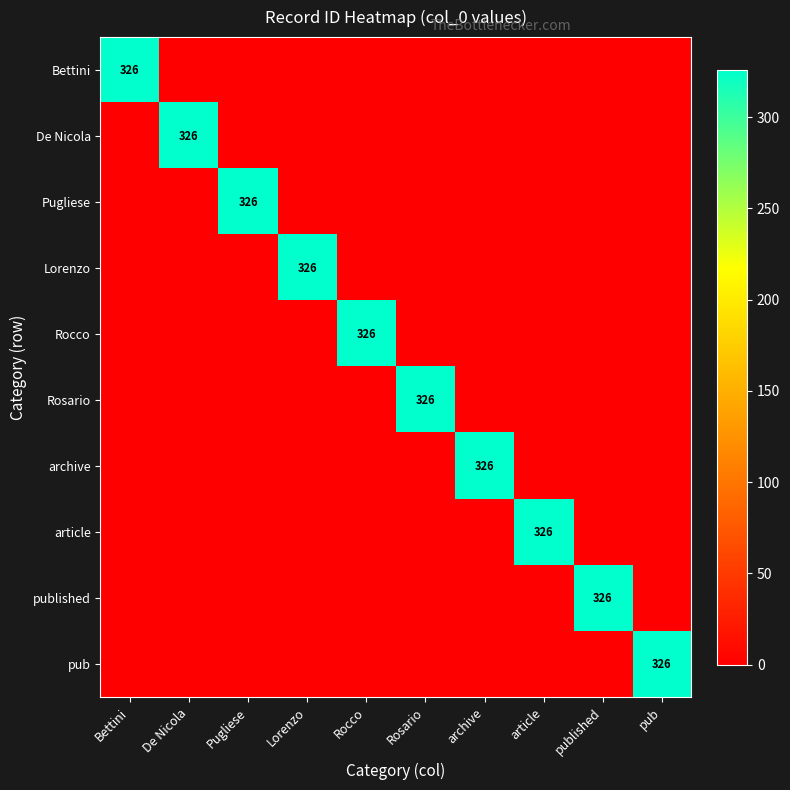

The pub series shows 182 at pub. True or false?

False